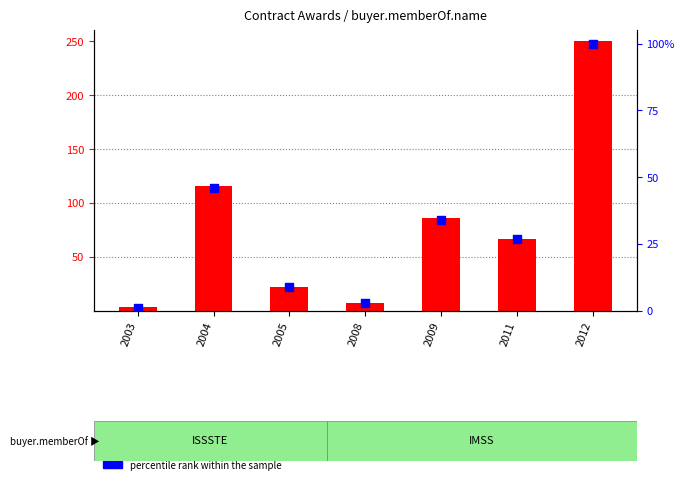

Which series contains the lowest Y value?

percentile rank within the sample